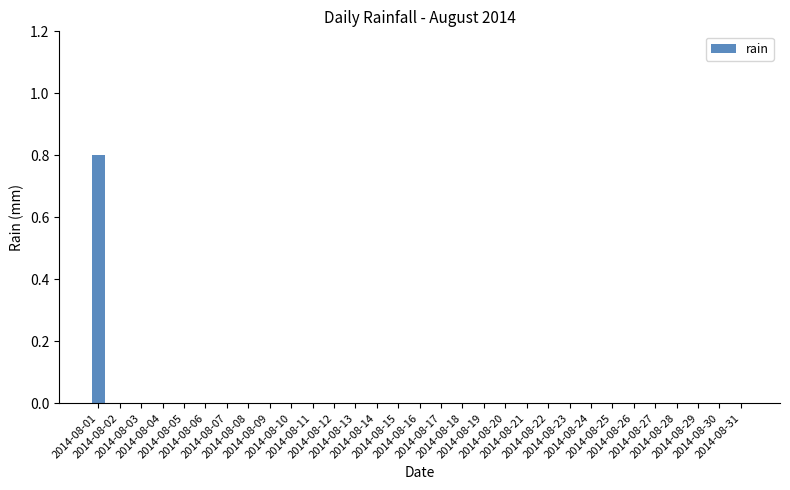

How many categories are shown in the chart?

31